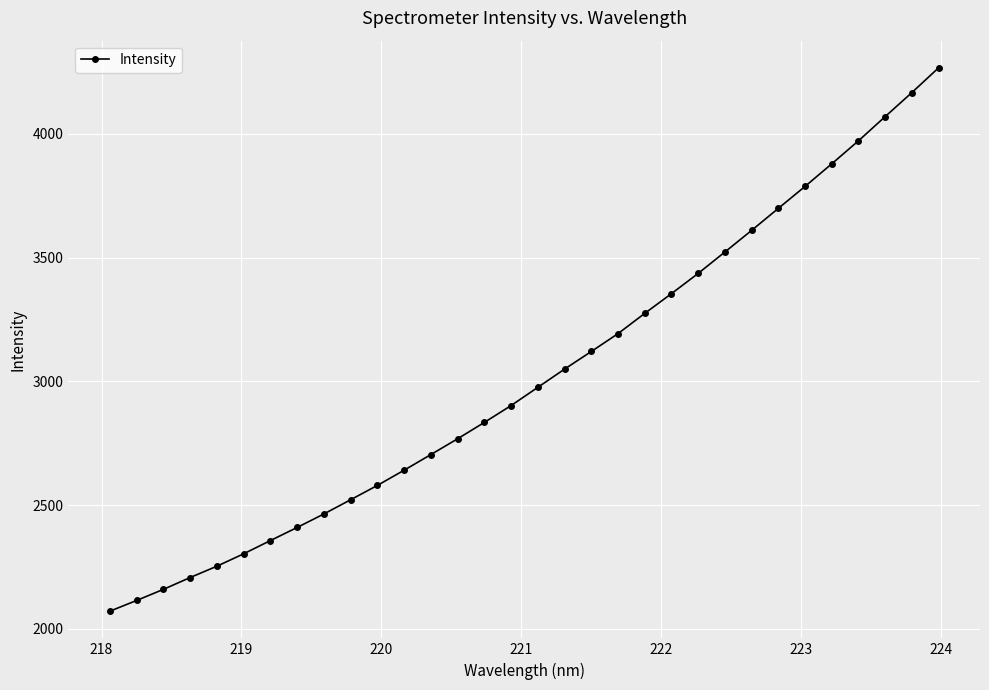

How many lines are shown in the chart?

1